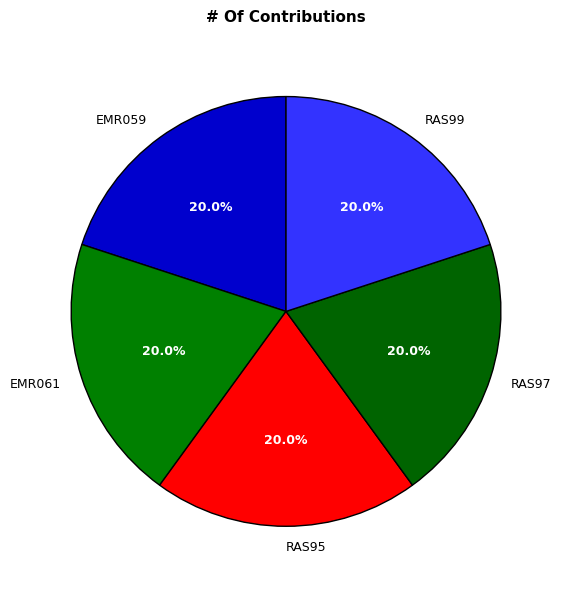

What is the total percentage of RAS97 and RAS99?

40.0%